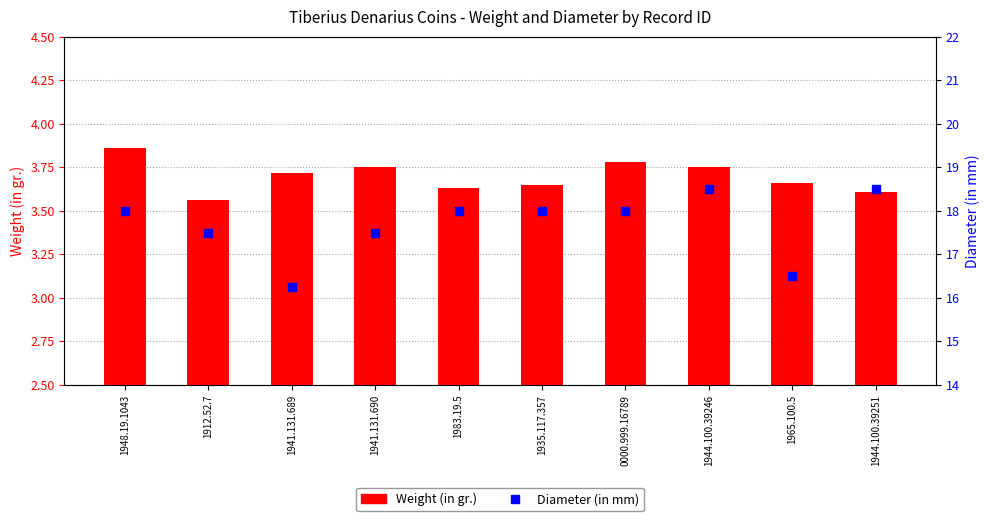

At how many categories does at least one series exceed 4?

10